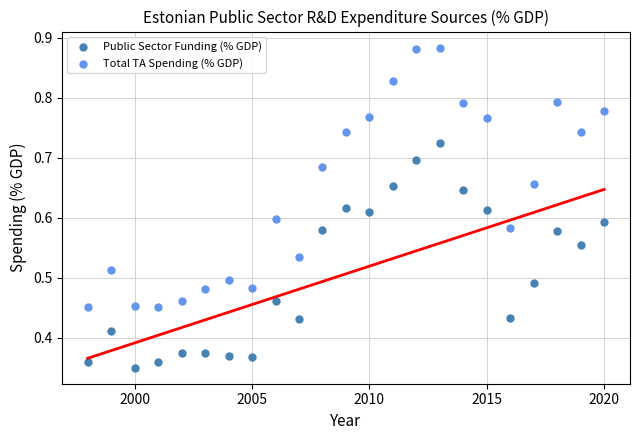

Which series contains the lowest Y value?

Public Sector Funding (% GDP)